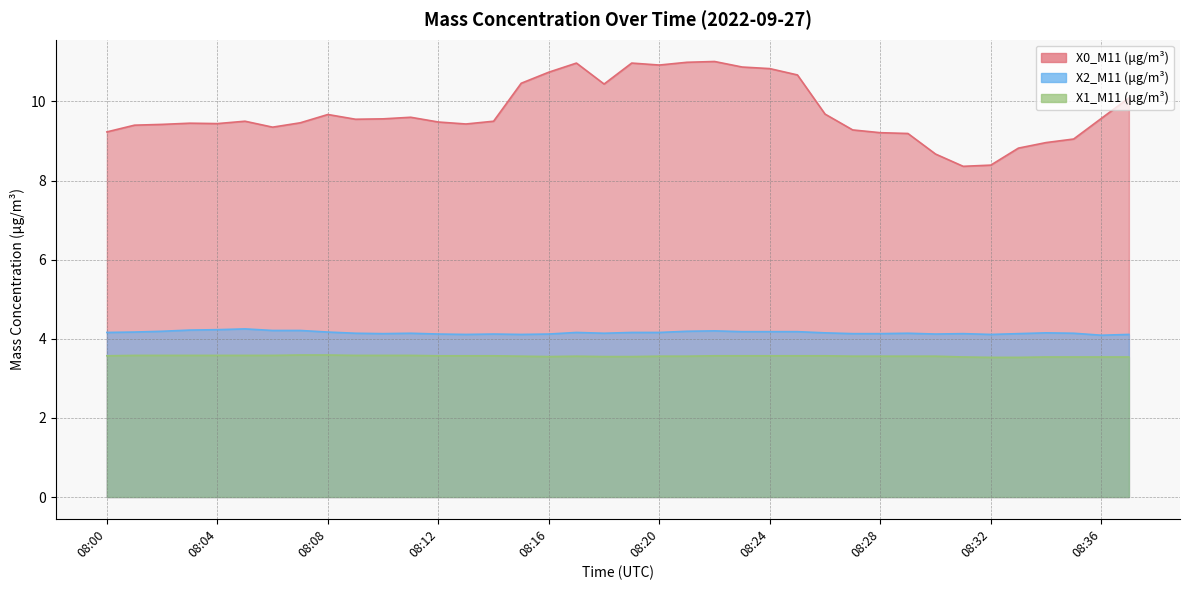

Which category has the lowest value in the X1_M11 (μg/m³) series?

08:32